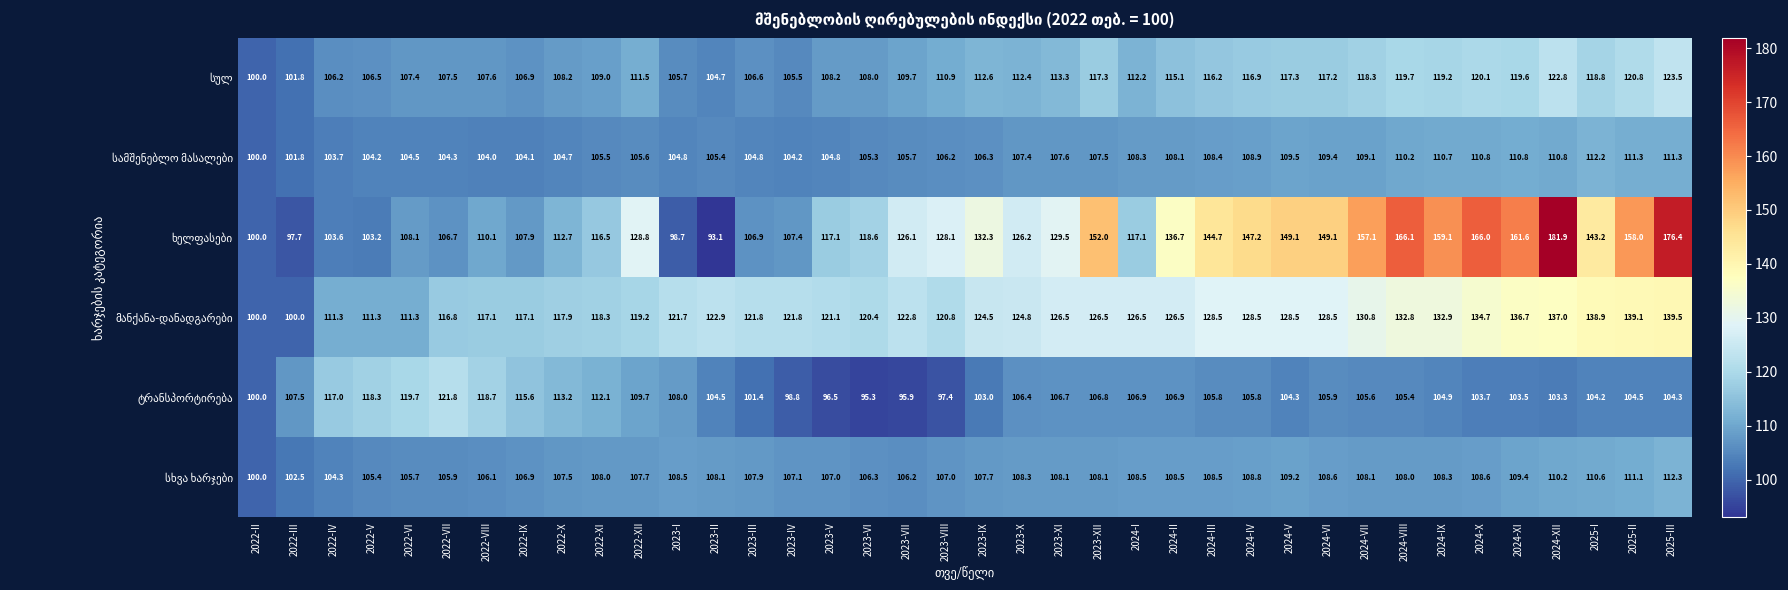

What is the total value across all series at 2024-IV?

716.1